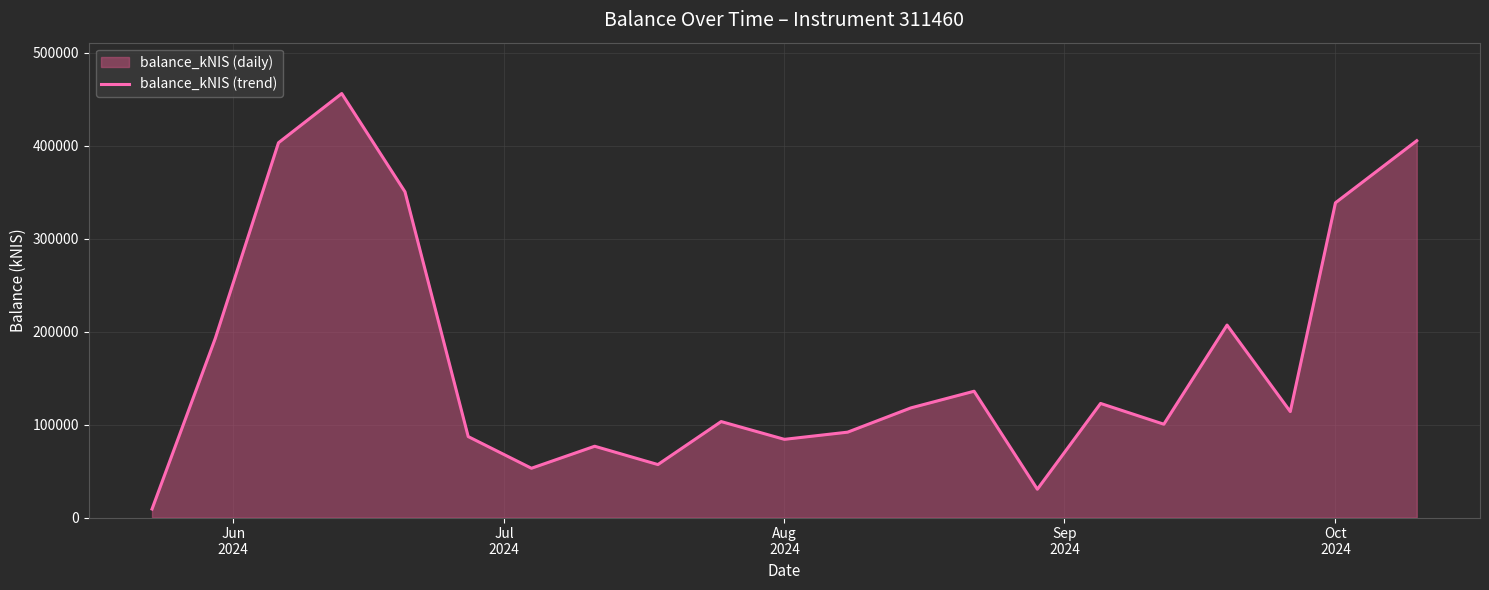

What is the difference between the maximum and minimum values?

447159.3